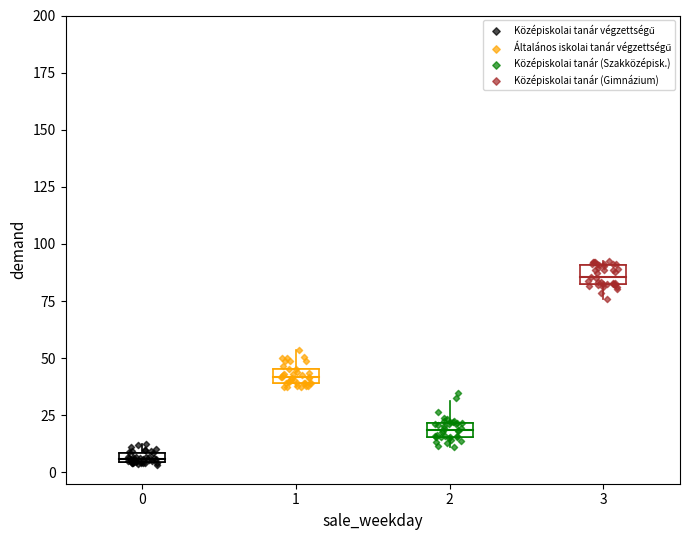

Which series reaches the maximum Y coordinate?

Középiskolai tanár (Gimnázium)